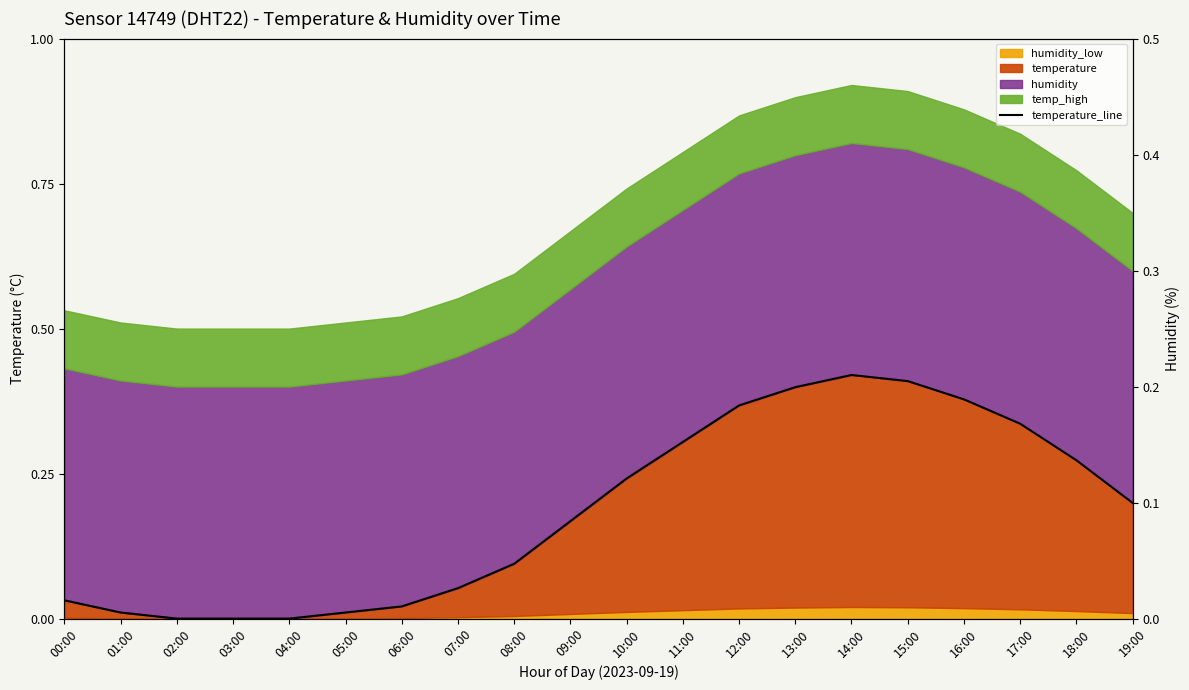

List the labels in order of value, largest first.

14:00, 15:00, 13:00, 16:00, 12:00, 17:00, 11:00, 18:00, 10:00, 19:00, 09:00, 08:00, 07:00, 00:00, 06:00, 01:00, 05:00, 02:00, 03:00, 04:00